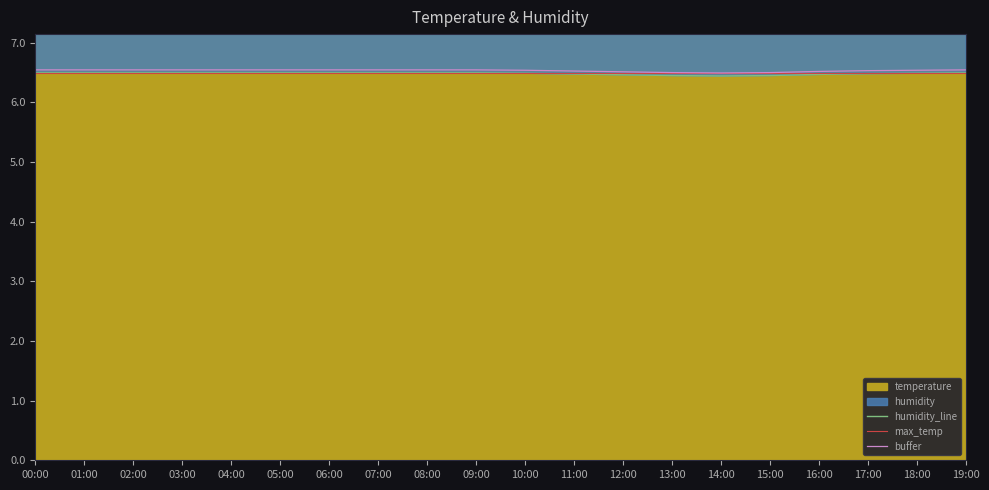

How many lines are shown in the chart?

3